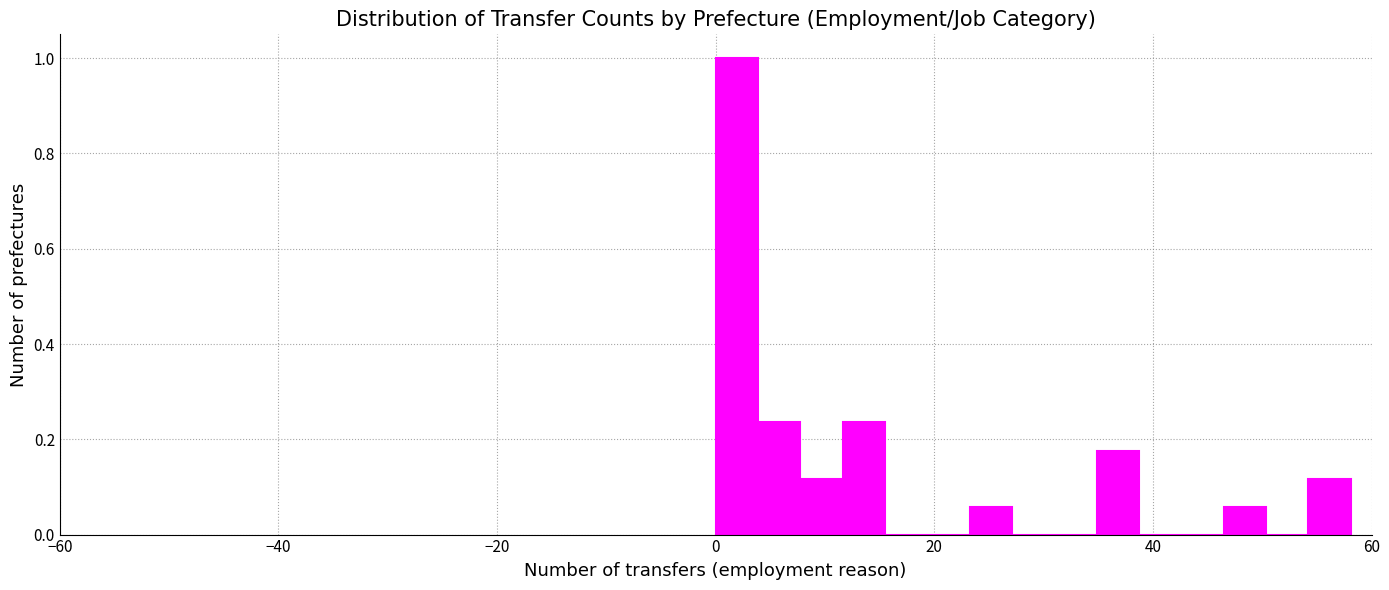

Around what value on the x-axis is the tallest bar? Give the approximate position of its centre, as read against the axis.

2